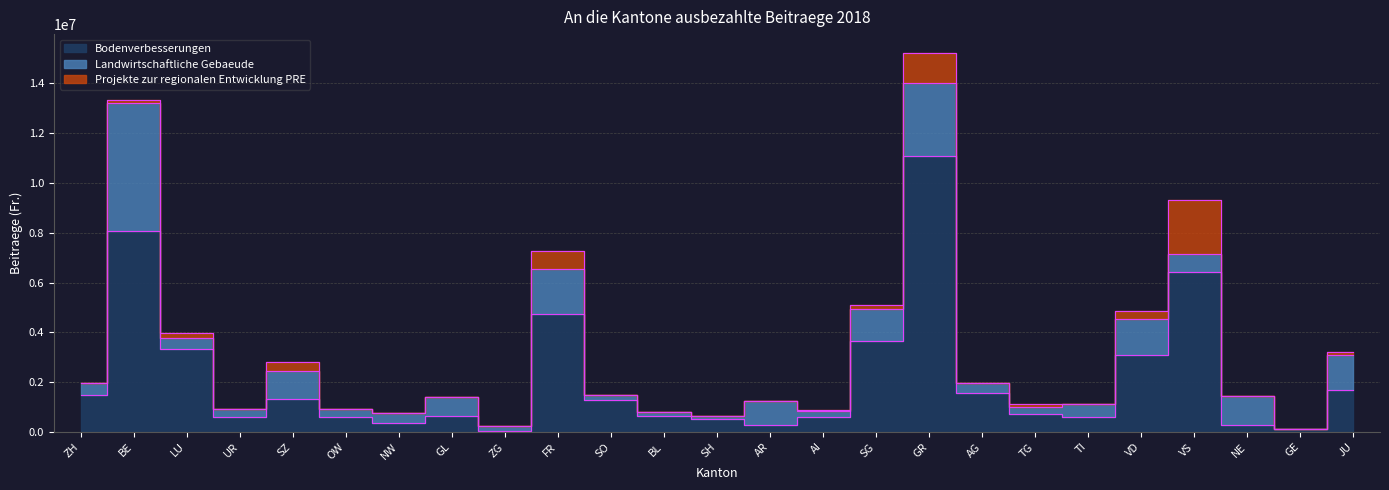

True or false: Bodenverbesserungen and Projekte zur regionalen Entwicklung PRE intersect in this chart.

False